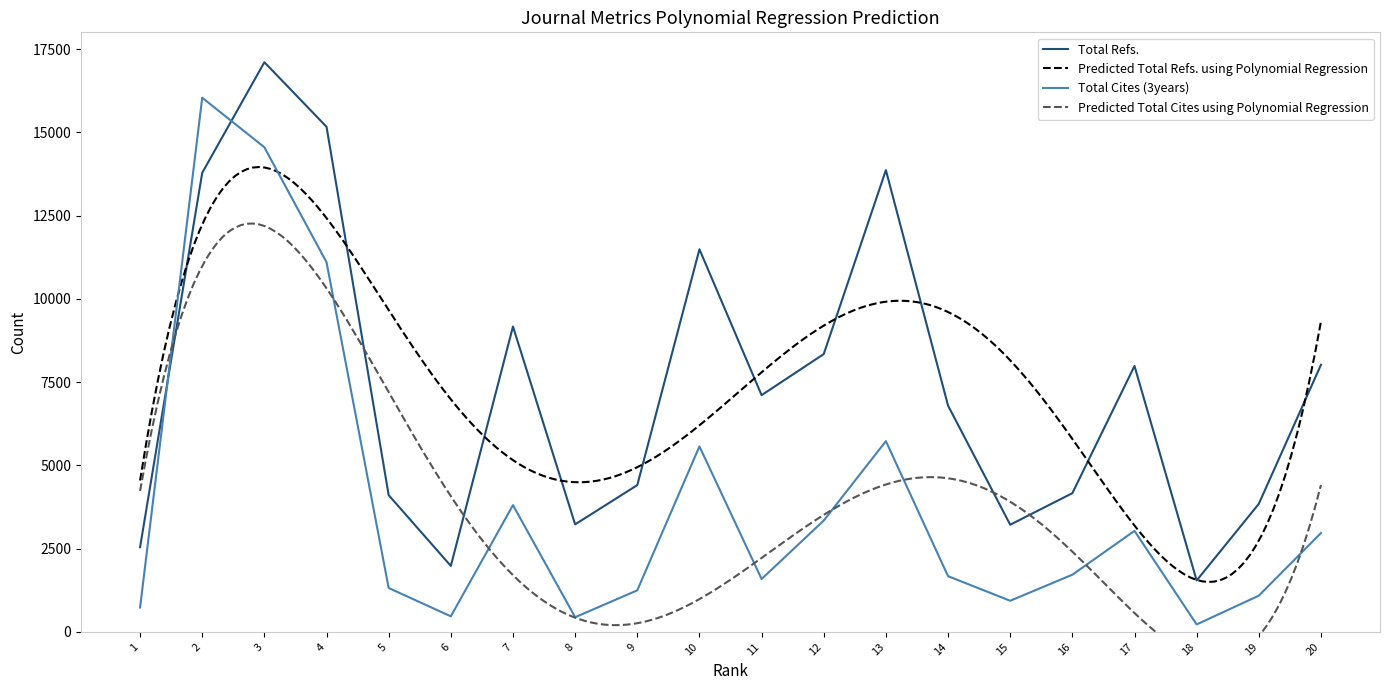

How many intersections are there between Total Cites (3years) and Total Refs.?

2